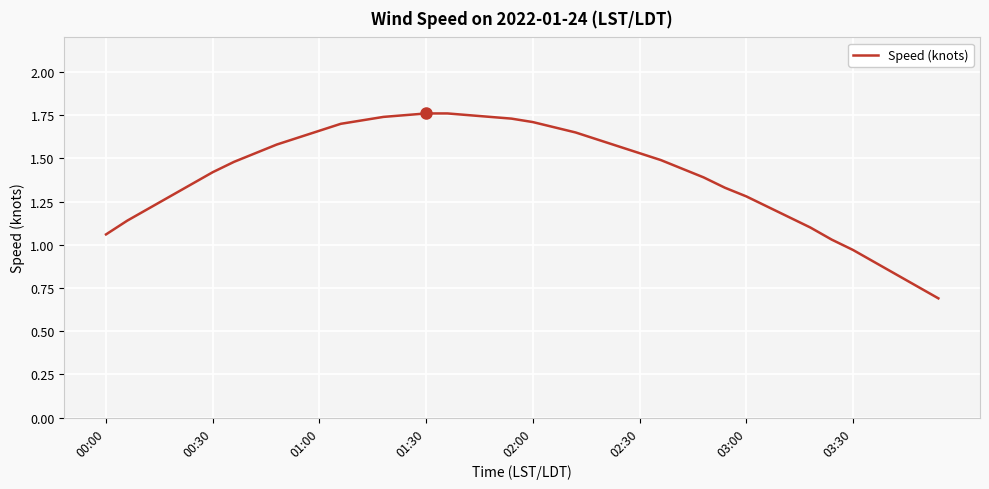

What is the sum of all values?

56.3